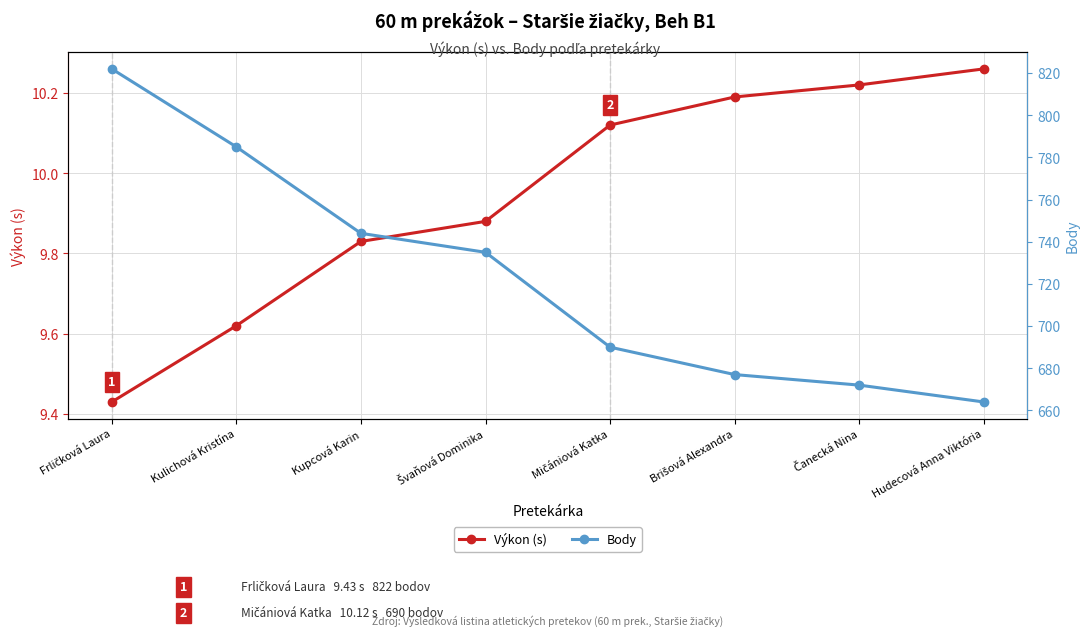

Reading left to right, list all the values displayed in this chart.

Výkon (s): Frličková Laura=9.4	Kulichová Kristína=9.6	Kupcová Karin=9.8	Švaňová Dominika=9.9	Mičániová Katka=10.1	Brišová Alexandra=10.2	Čanecká Nina=10.2	Hudecová Anna Viktória=10.3
Body: Frličková Laura=822.0	Kulichová Kristína=785.0	Kupcová Karin=744.0	Švaňová Dominika=735.0	Mičániová Katka=690.0	Brišová Alexandra=677.0	Čanecká Nina=672.0	Hudecová Anna Viktória=664.0